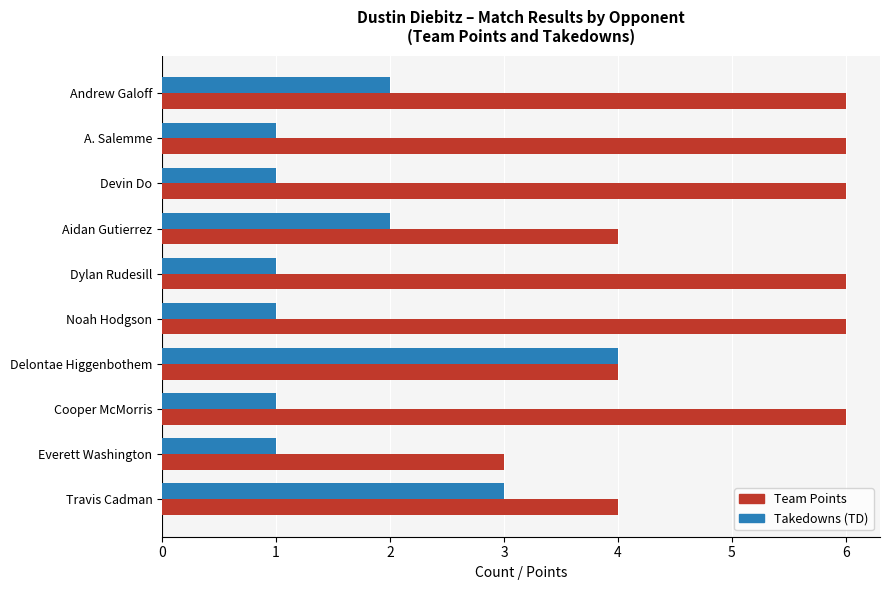

Which series changed the most between Andrew Galoff and A. Salemme?

Takedowns (TD)